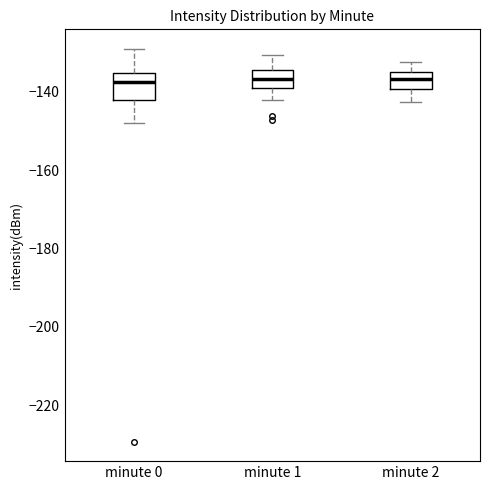

Where is the lower edge of the box for minute 1 on the y-axis? The values are not printed on the chart, so give them approximately, as read against the axis.

-138